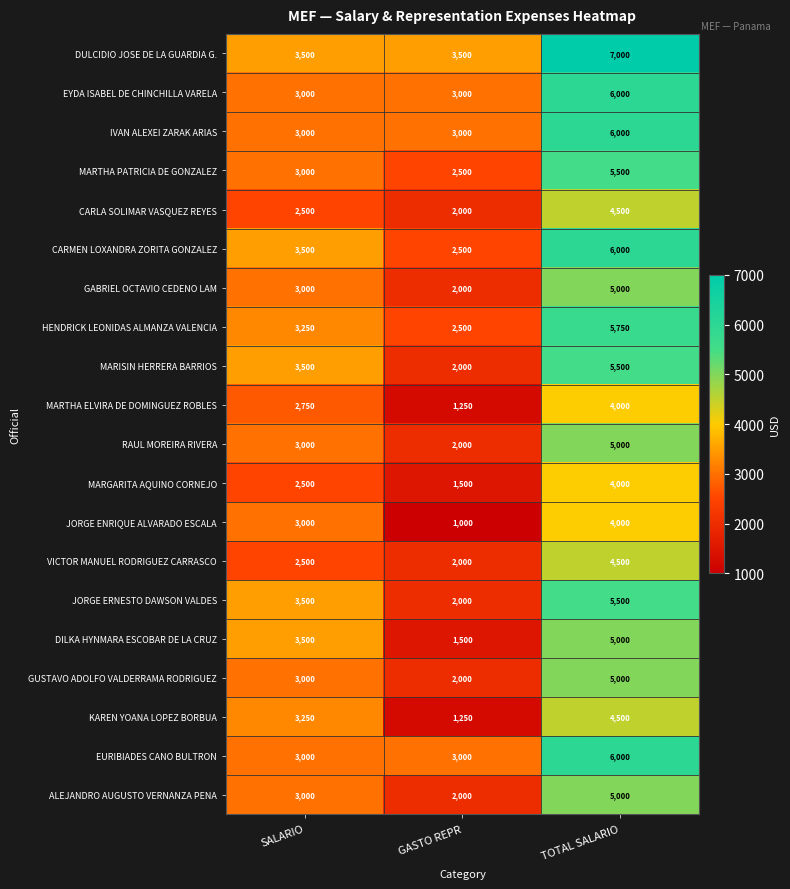

How many IVAN ALEXEI ZARAK ARIAS values are between 3000 and 6000?

3